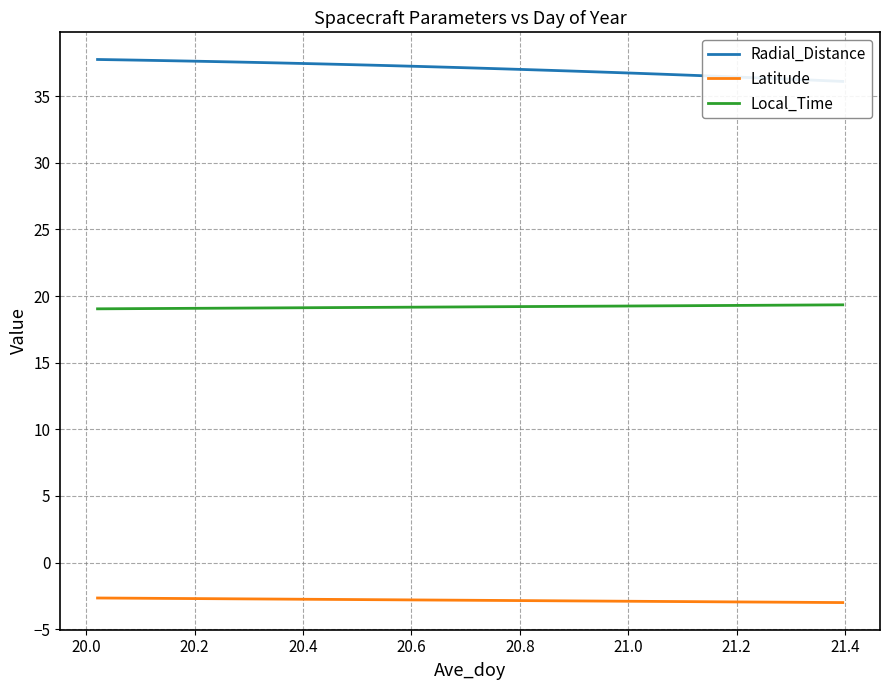

True or false: Latitude and Local_Time intersect in this chart.

False